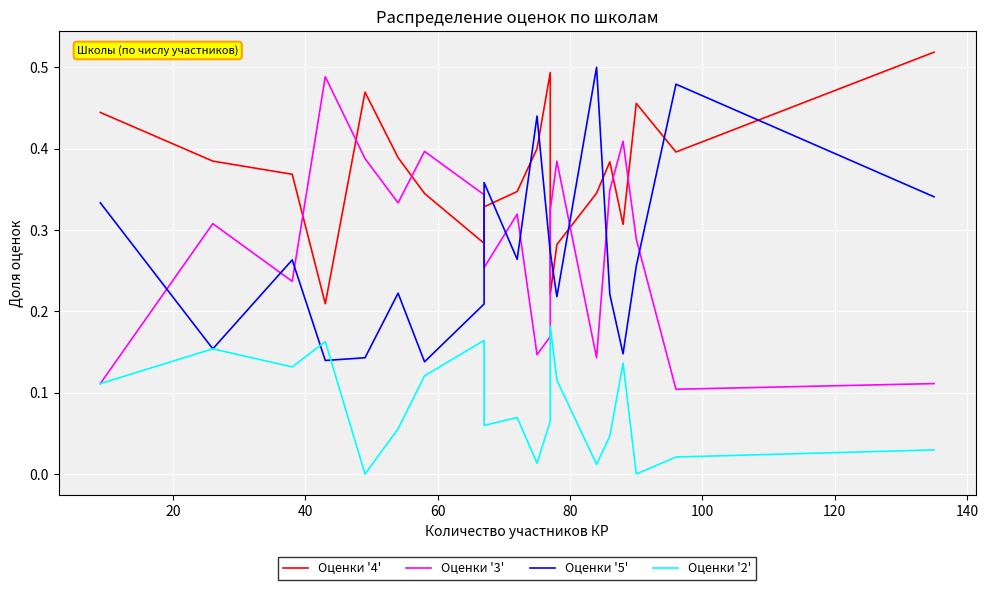

What is the difference between the highest and lowest values at 20?

0.2